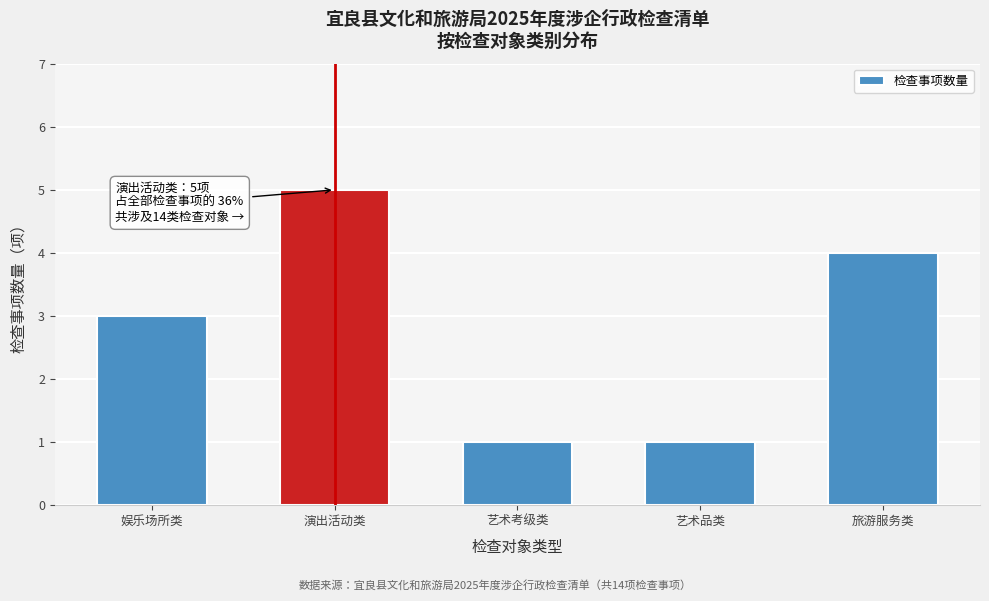

Reading right to left, list all the values displayed in this chart.

旅游服务类=4	艺术品类=1	艺术考级类=1	演出活动类=5	娱乐场所类=3